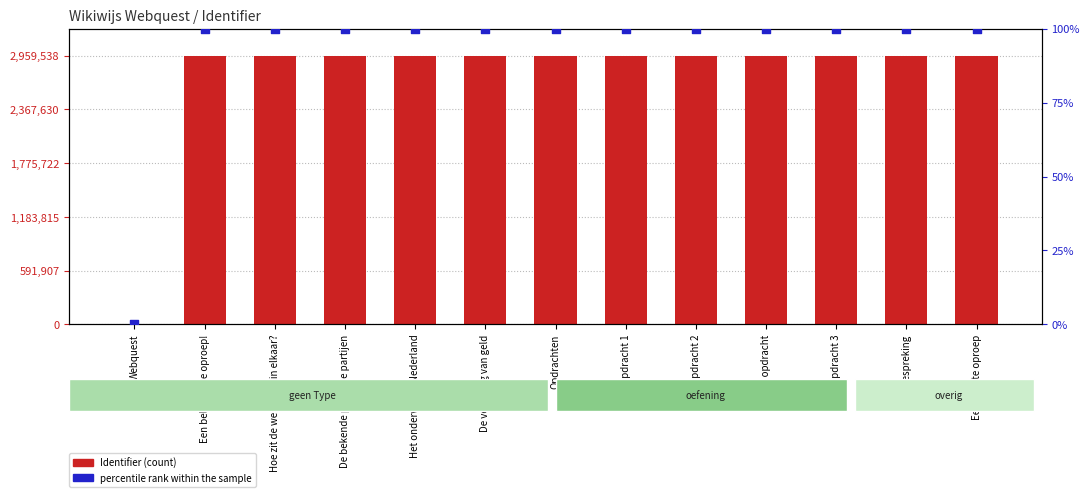

At how many categories does at least one series exceed 2105615?

12